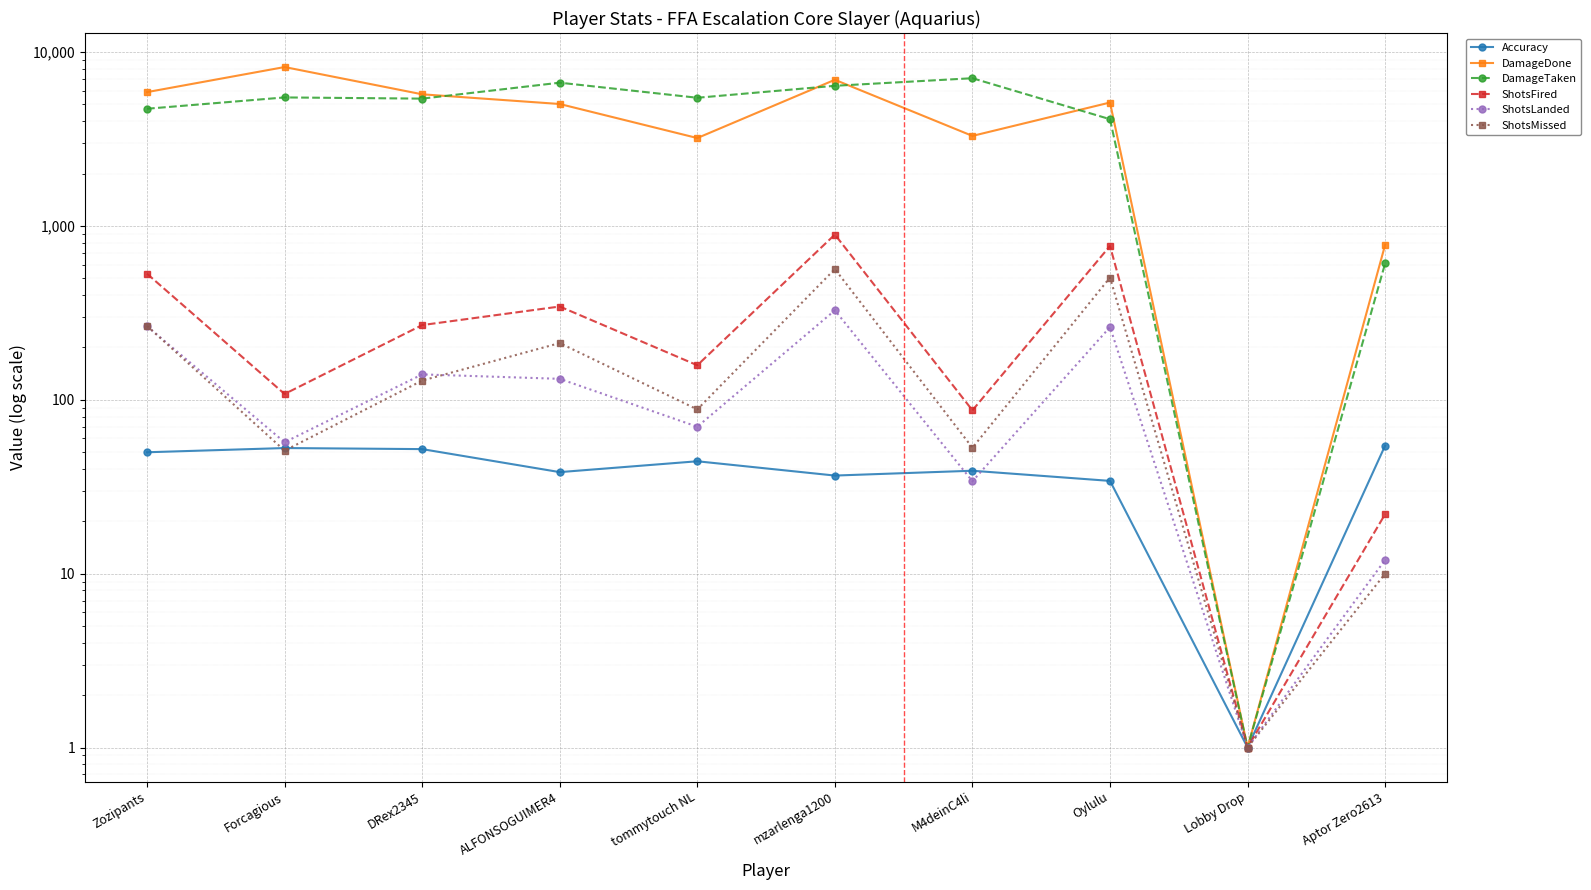

Which has a higher value, mzarlenga1200 or Zozipants?

Zozipants